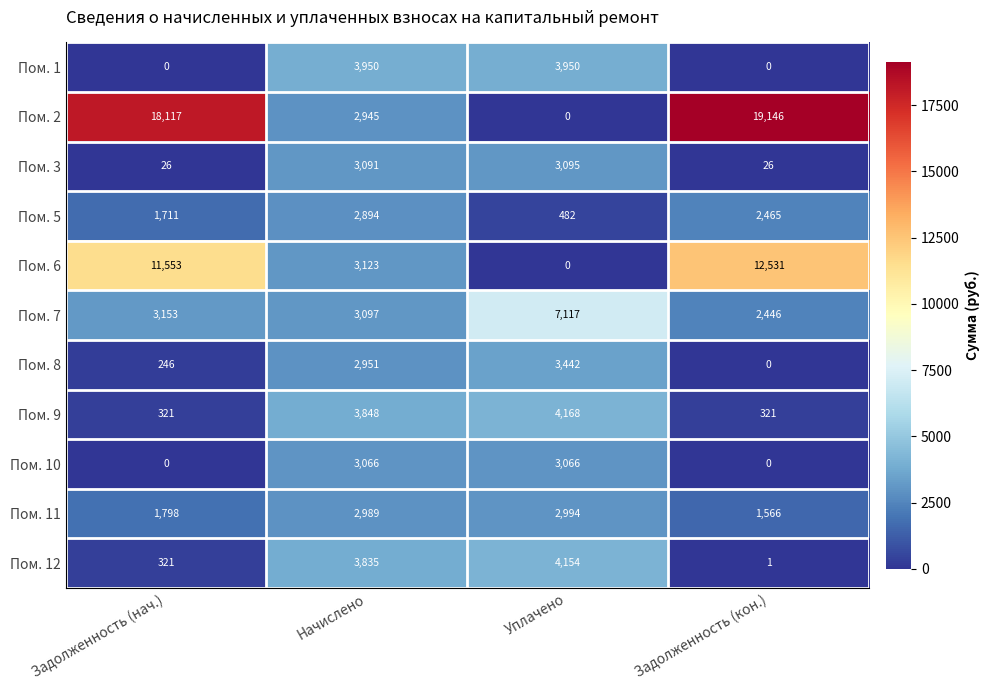

How many values in the Пом. 2 series are below 18117?

2